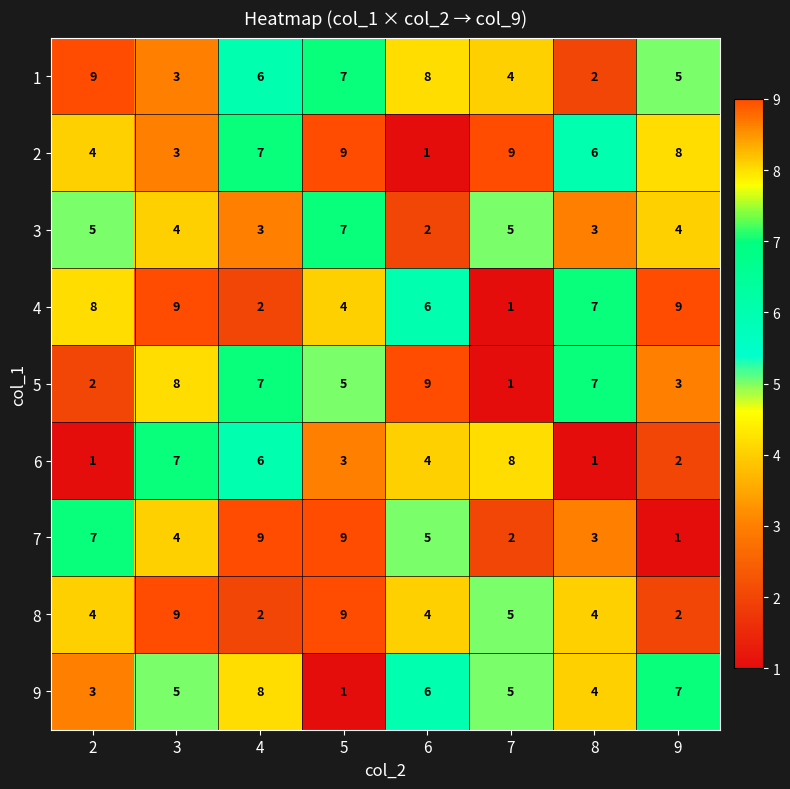

What is the difference between the highest and lowest values at 4?

7